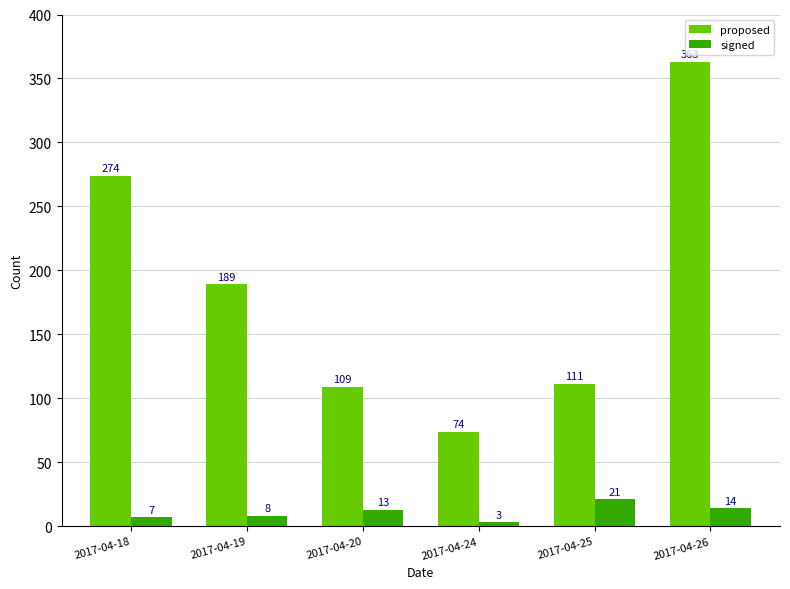

What are all the series names shown in the legend?

proposed, signed